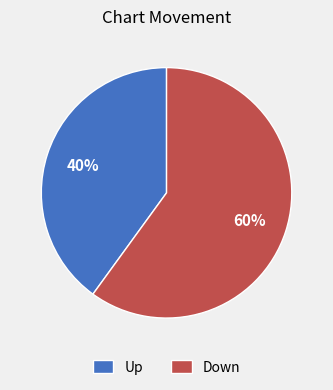

Is it true that Down is 68% of the pie?

False